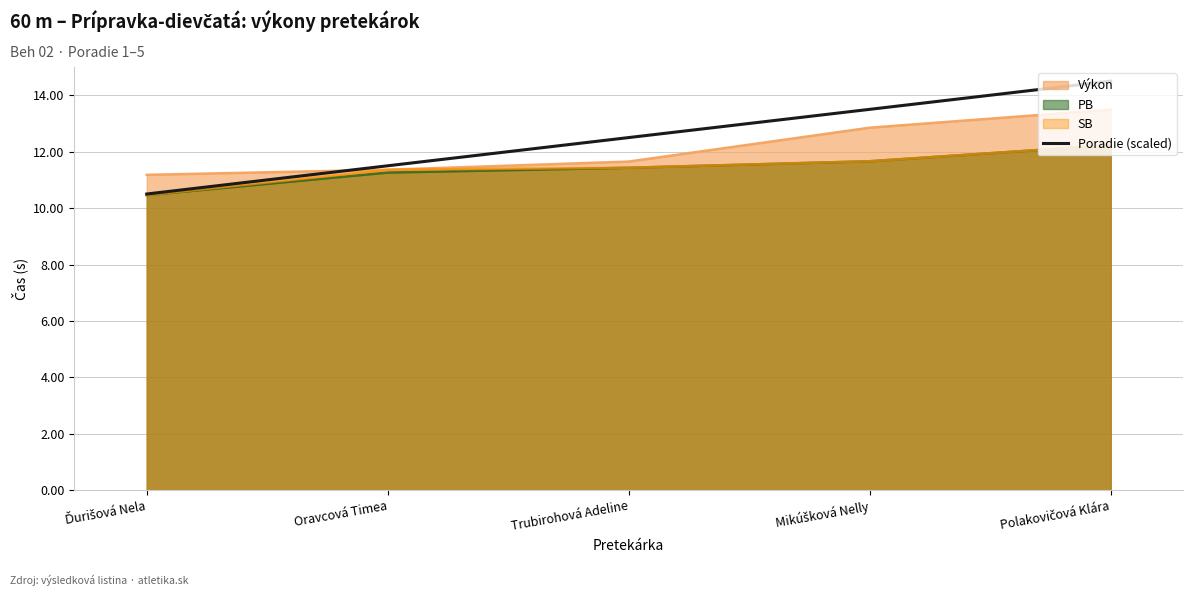

What is the smallest value displayed?

10.5